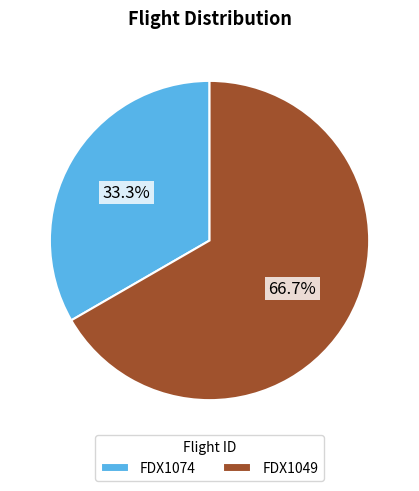

Which category has the biggest portion of the pie?

FDX1049